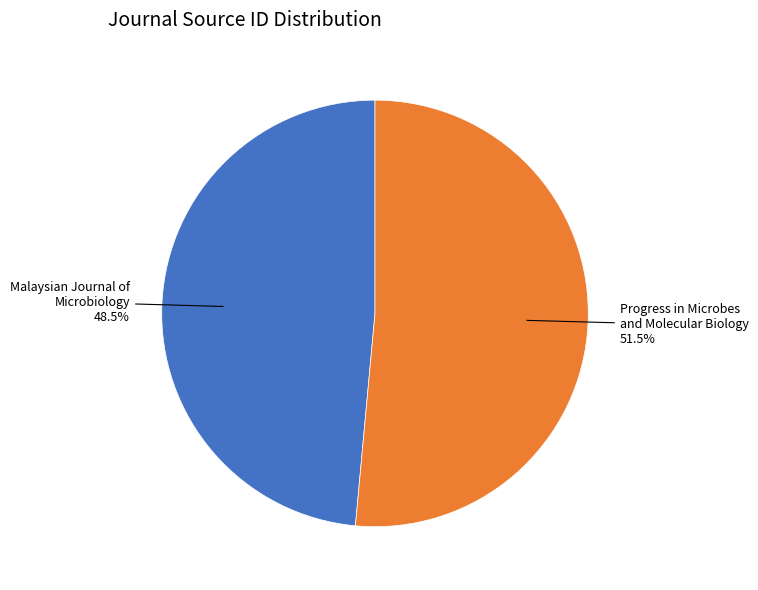

Is there any slice that represents more than half of the pie?

Yes